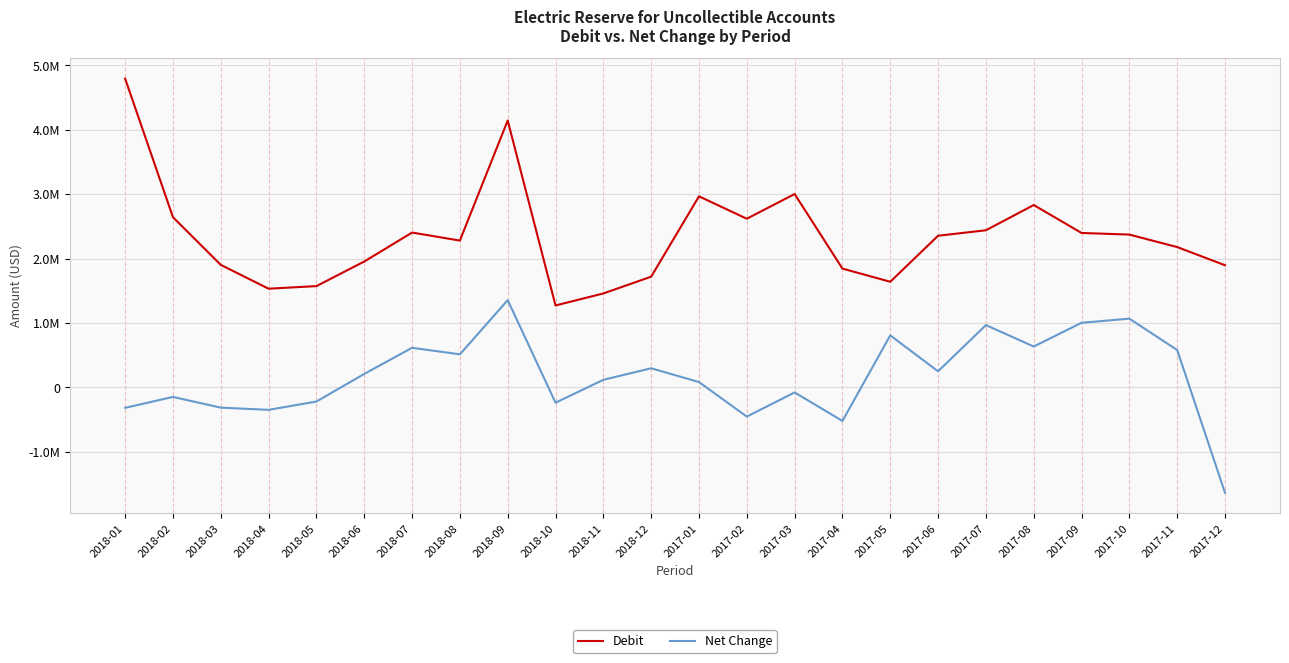

List the labels in order of Debit value, largest first.

2018-01, 2018-09, 2017-03, 2017-01, 2017-08, 2018-02, 2017-02, 2017-07, 2018-07, 2017-09, 2017-10, 2017-06, 2018-08, 2017-11, 2018-06, 2018-03, 2017-12, 2017-04, 2018-12, 2017-05, 2018-05, 2018-04, 2018-11, 2018-10